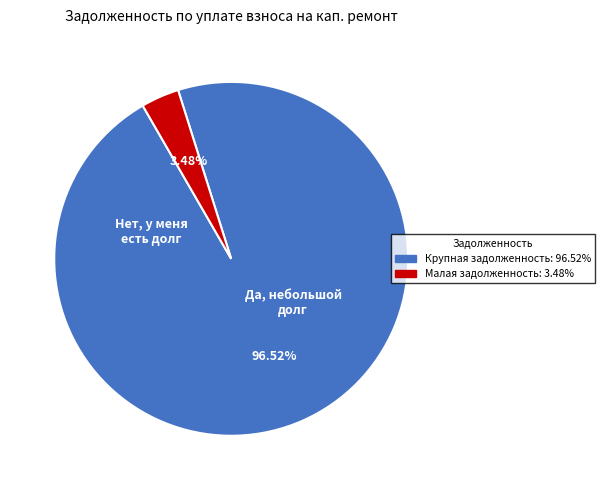

How many slices are in this pie chart?

2